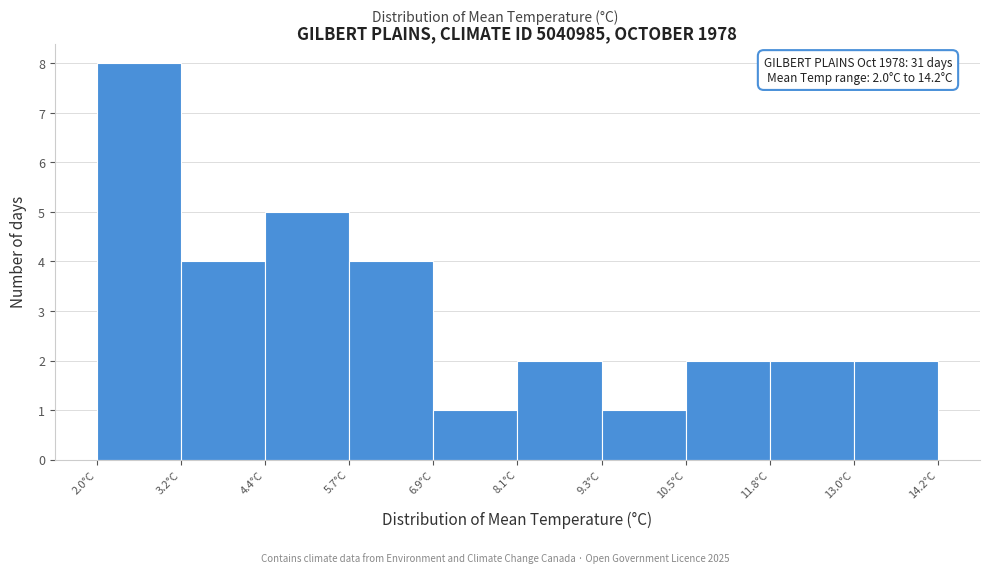

Which range on the x-axis has the tallest bar?

2.00 to 3.22